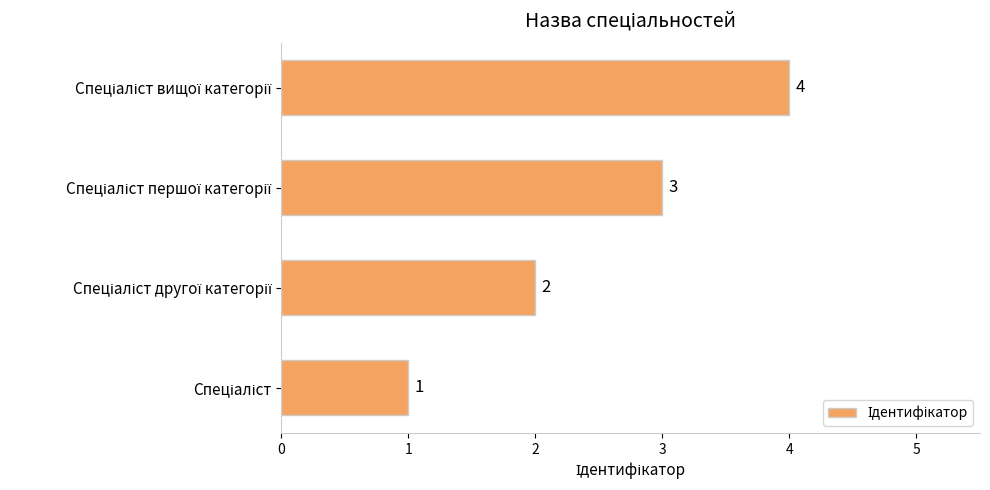

What is the difference between the maximum and minimum values?

3